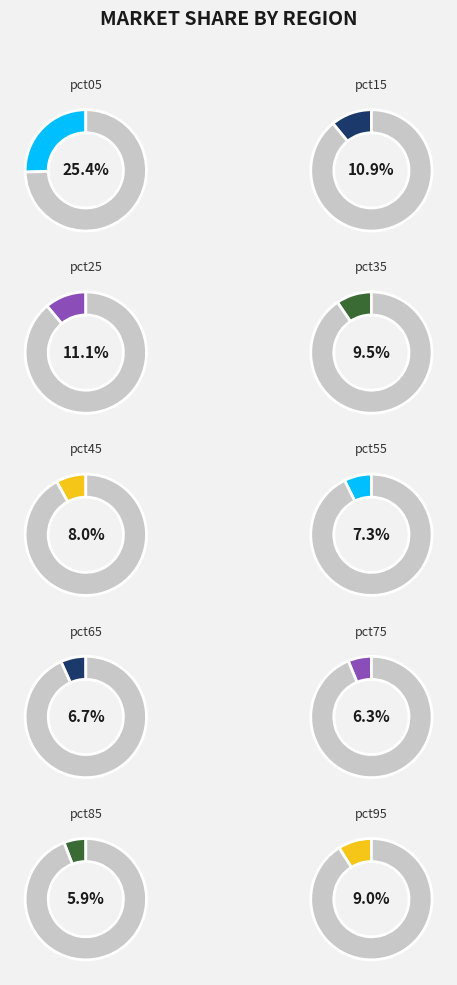

What percentage is the pct15 slice, to the nearest percent?

11%